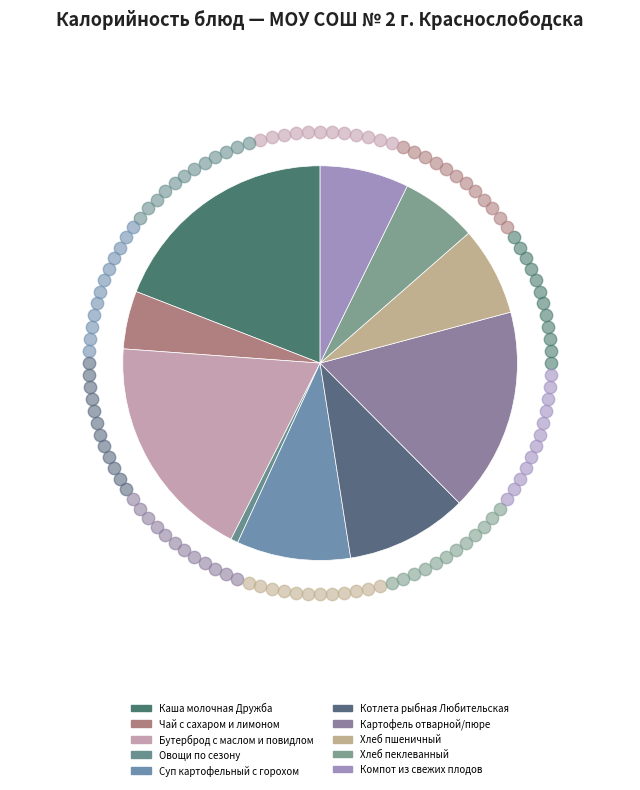

How many segments does this pie chart have?

10